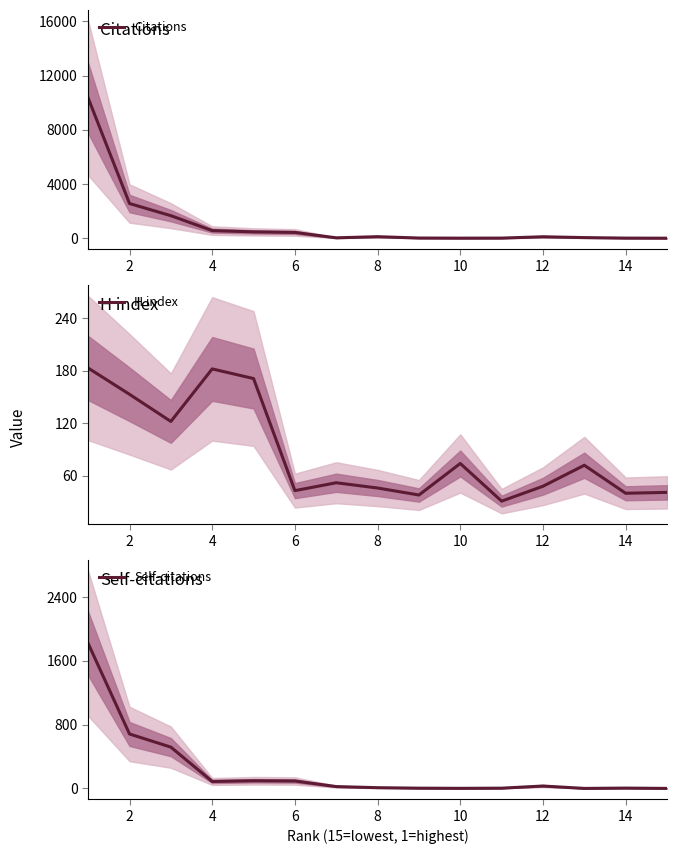

What is the spread (max minus min) of values at 14?

117